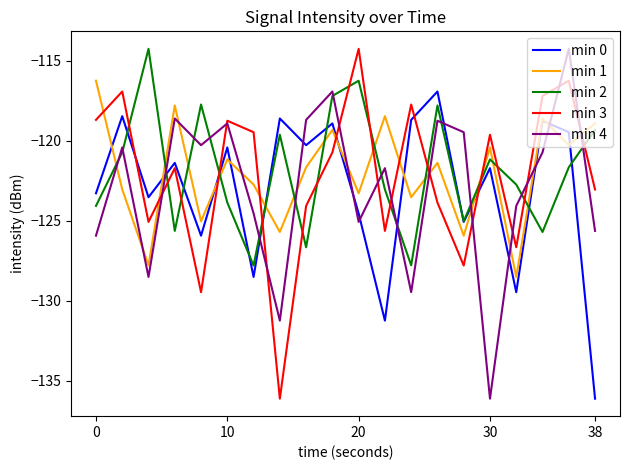

What is the greatest value displayed?

-114.3